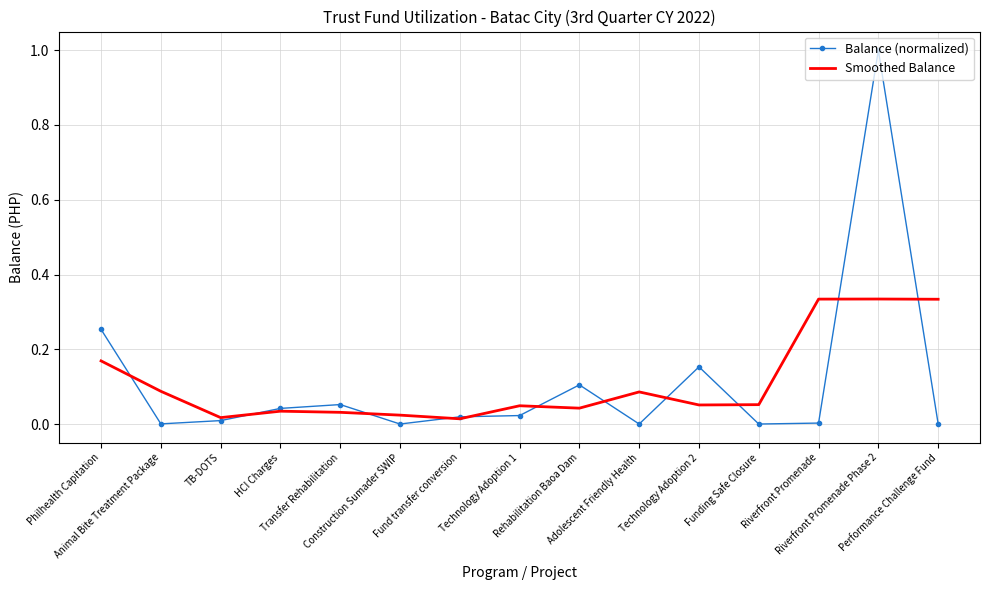

In Balance (normalized), how many points are lower than both neighbors (excluding endpoints)?

4